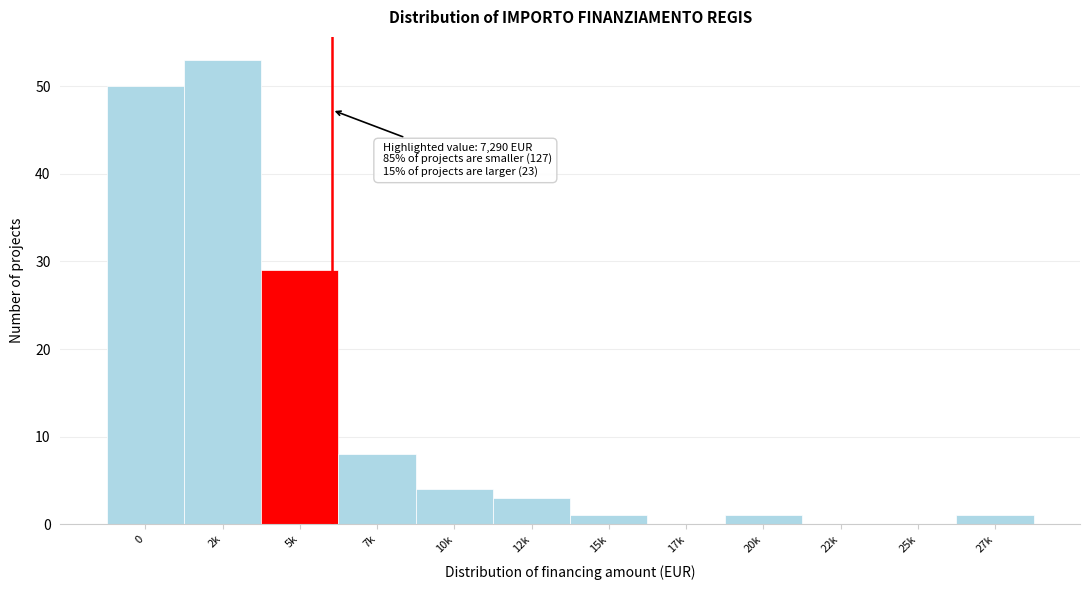

Reading left to right, list all the values displayed in this chart.

0=50	2k=53	5k=29	7k=8	10k=4	12k=3	15k=1	17k=0	20k=1	22k=0	25k=0	27k=1